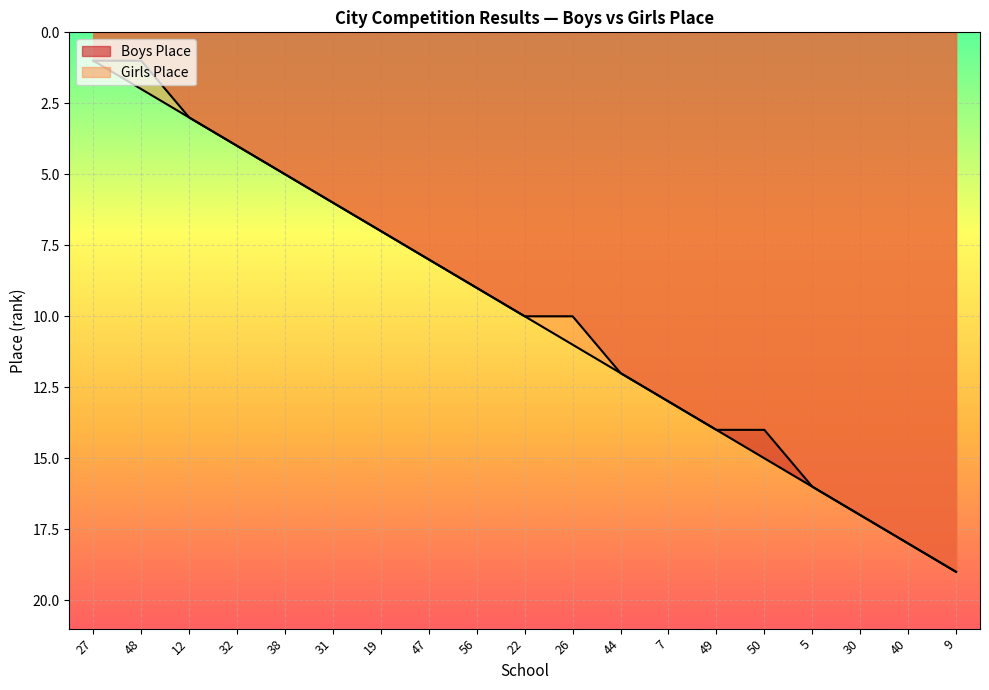

What are all the series names shown in the legend?

Boys Place, Girls Place